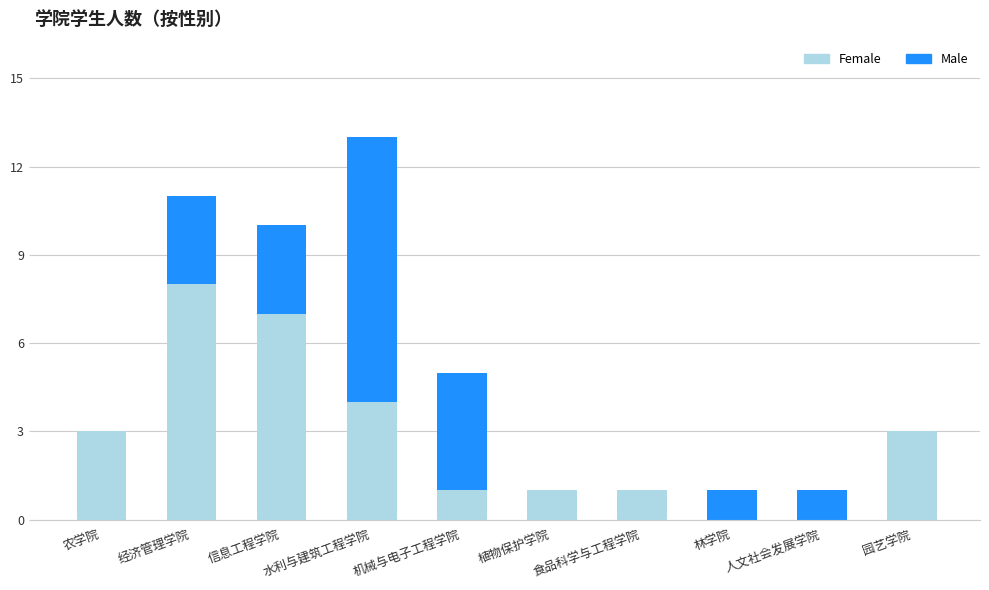

True or false: Female has a value of 3 at 经济管理学院.

False